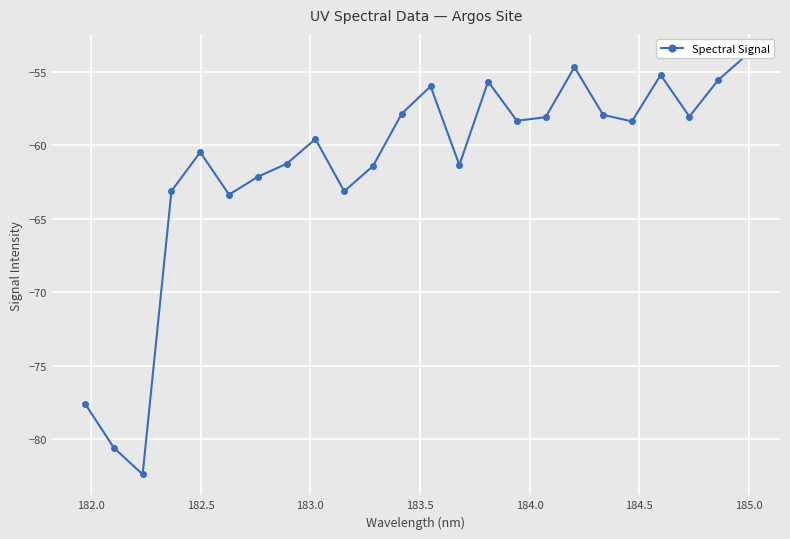

Reading left to right, list all the values displayed in this chart.

-77.6	-80.6	-82.4	-63.1	-60.5	-63.4	-62.1	-61.3	-59.6	-63.1	-61.4	-57.9	-56.0	-61.4	-55.7	-58.3	-58.1	-54.7	-57.9	-58.4	-55.2	-58.1	-55.6	-53.9